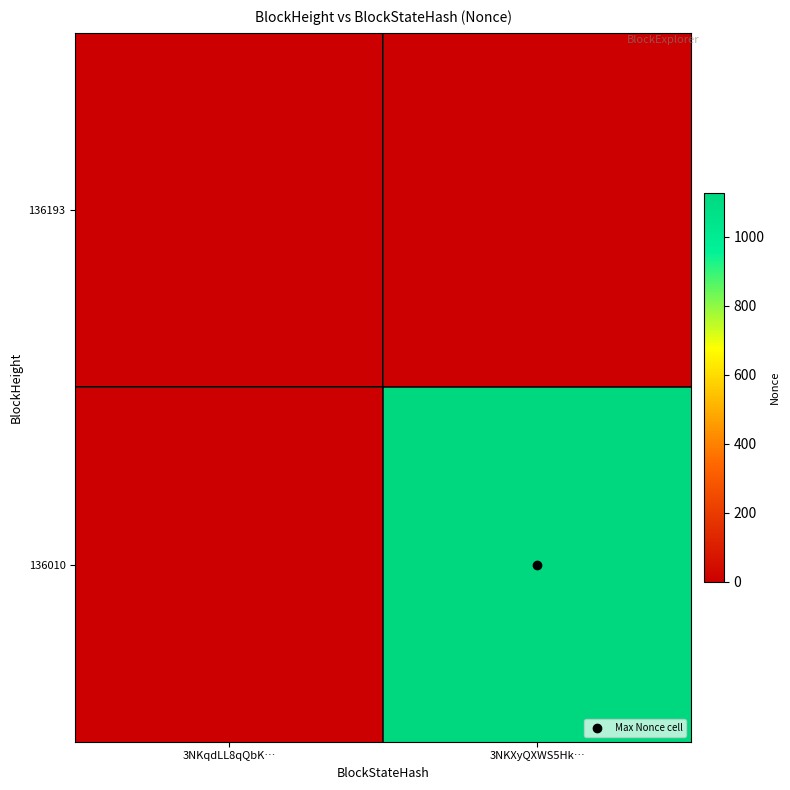

How many distinct data groups are displayed?

2